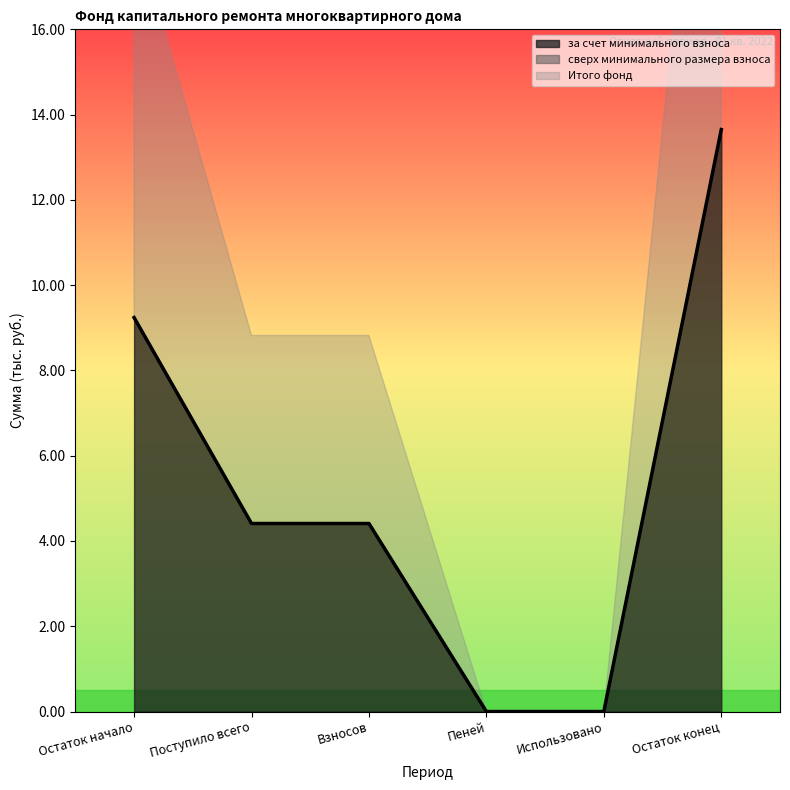

How many lines are shown in the chart?

2